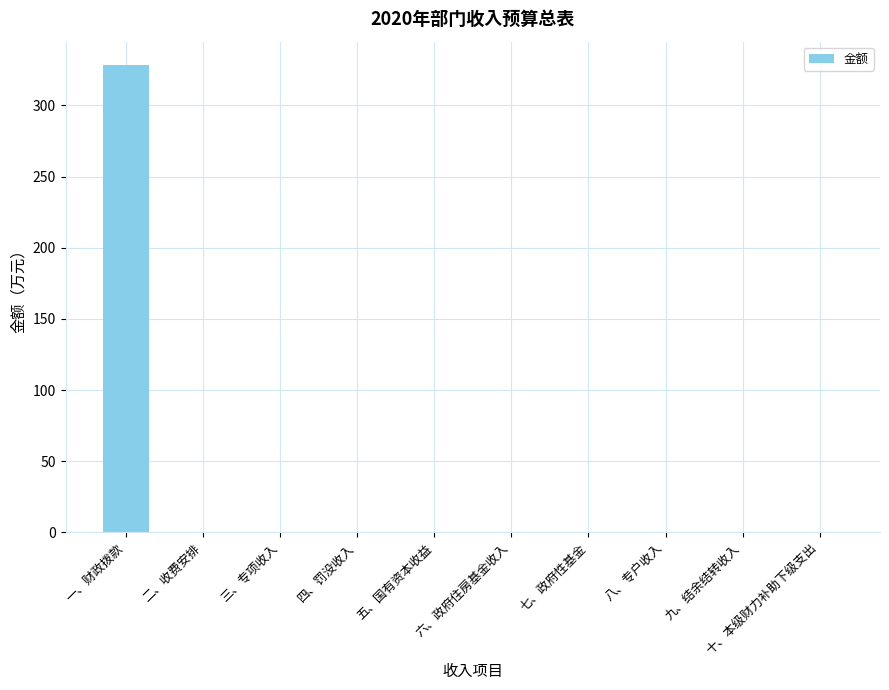

How many data points are above 0?

1